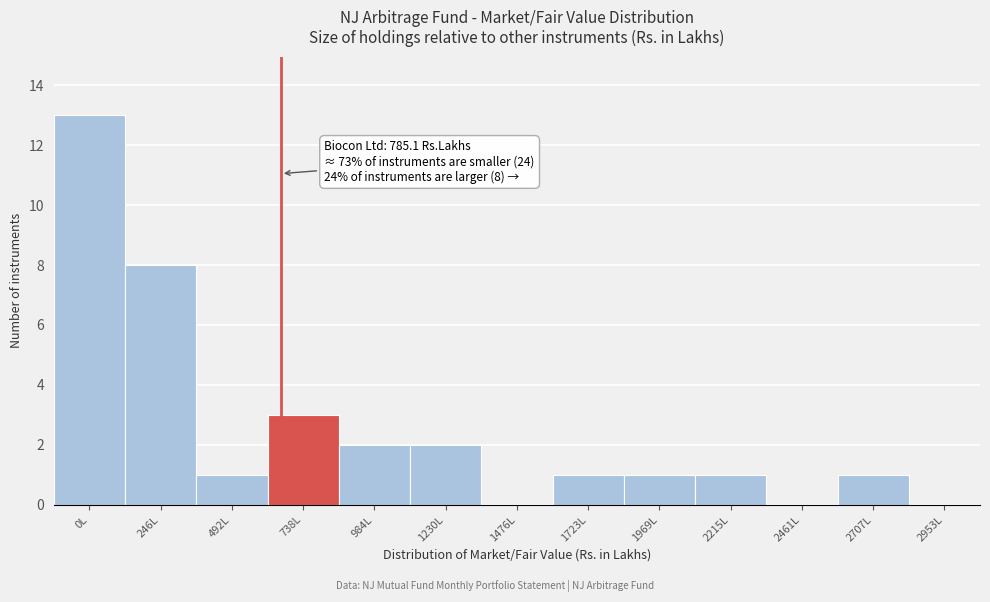

Reading right to left, list all the values displayed in this chart.

2953L=0	2707L=1	2461L=0	2215L=1	1969L=1	1723L=1	1476L=0	1230L=2	984L=2	738L=3	492L=1	246L=8	0L=13